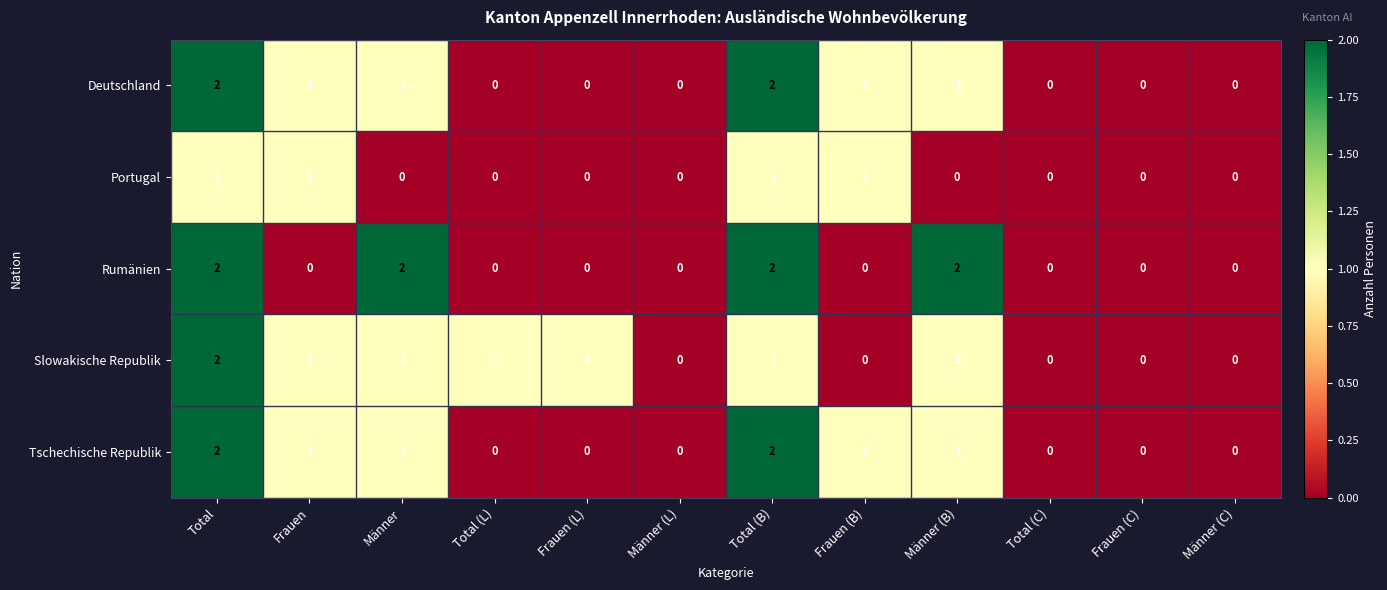

What is the sum of all Tschechische Republik values?

8